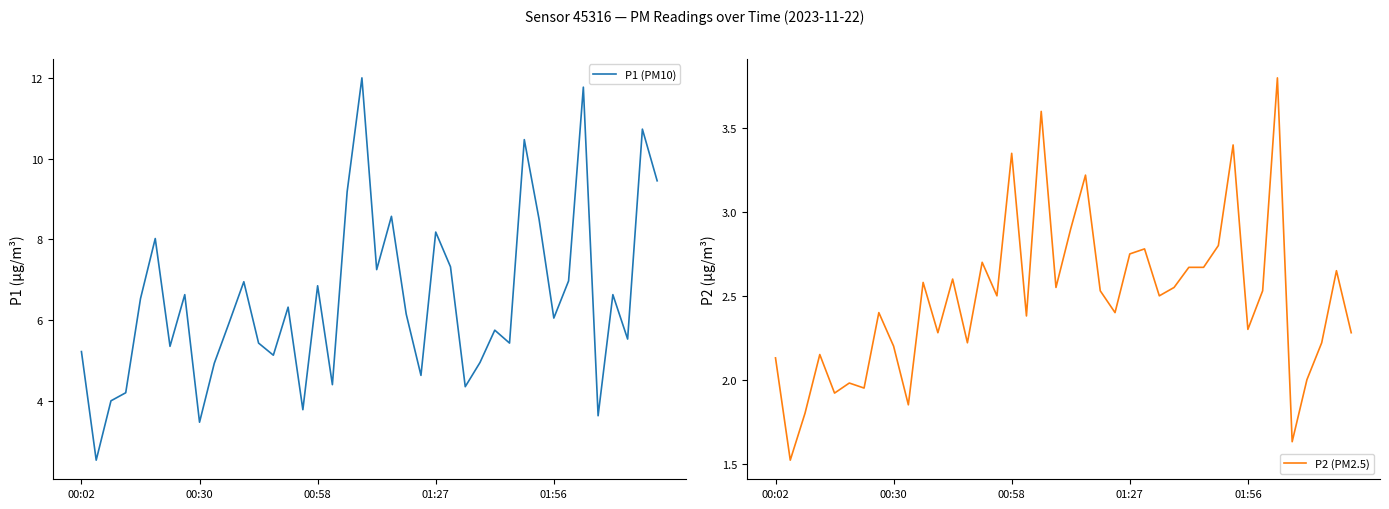

What is the minimum value for P1 (PM10)?

2.5